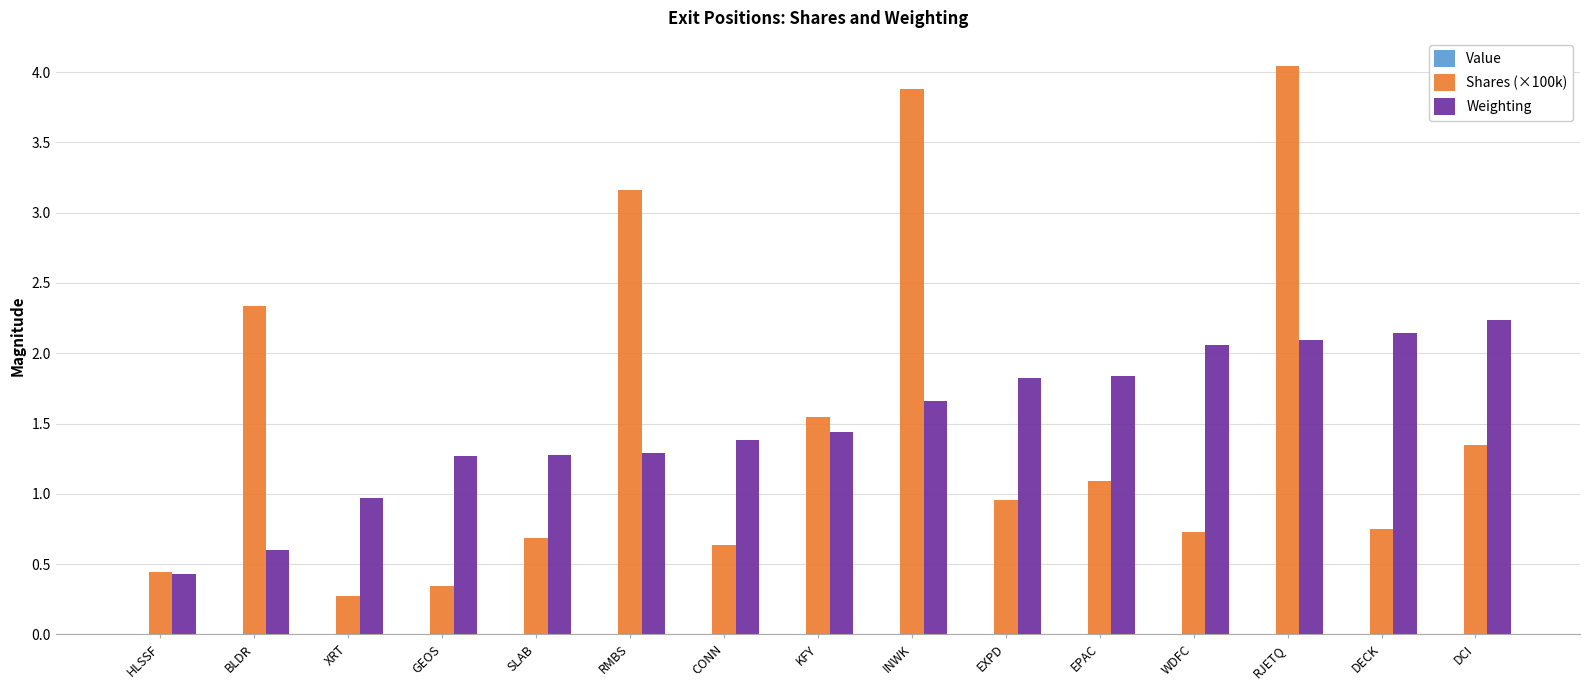

At which category is the sum across all series the highest?

RJETQ